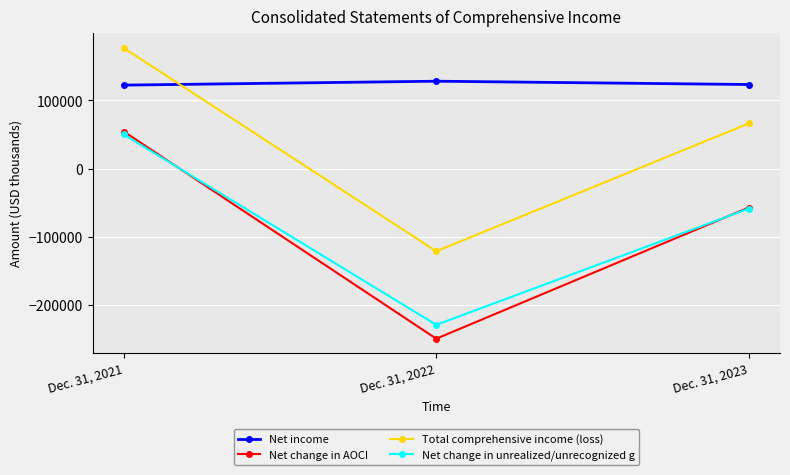

What value does the Total comprehensive income (loss) series have at Dec. 31, 2021, to the nearest 10?

177040